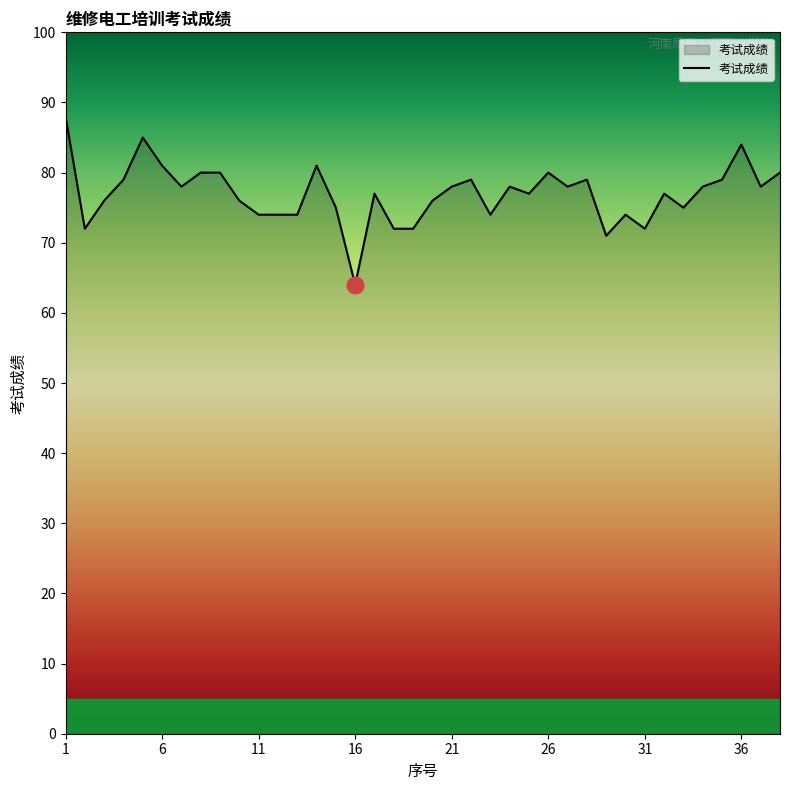

What is the difference between the maximum and minimum values?

24